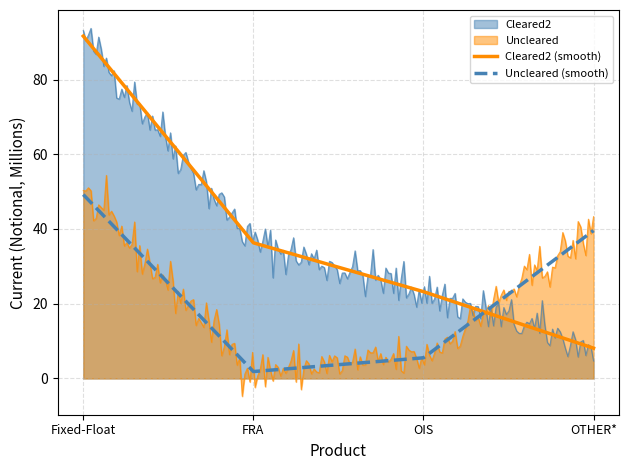

True or false: Cleared2 (smooth) has more than 2 interior local peaks.

False